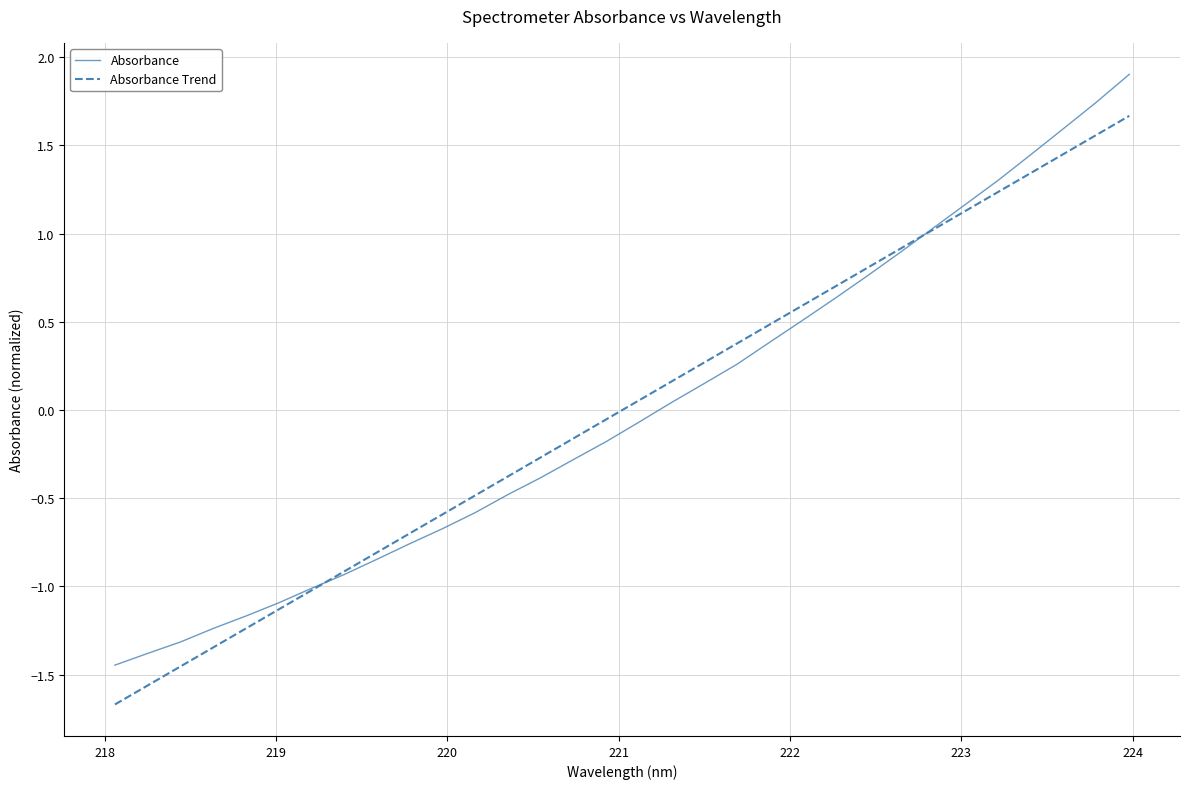

Rank the series by their maximum value, from lowest to highest.

Absorbance Trend, Absorbance